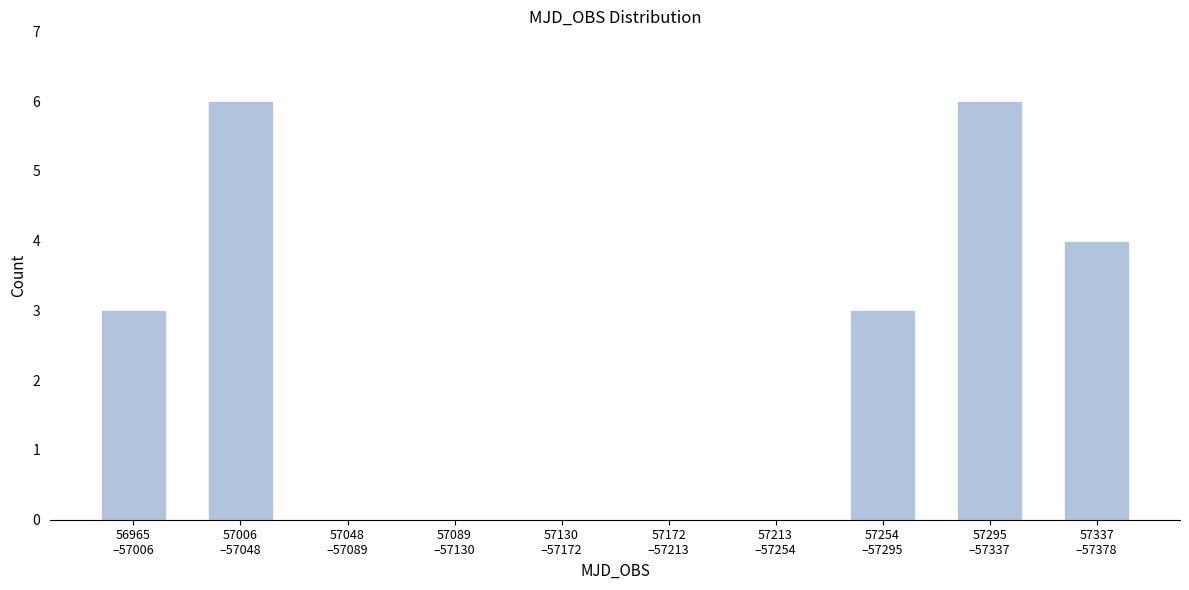

What is the maximum value shown in the chart?

6